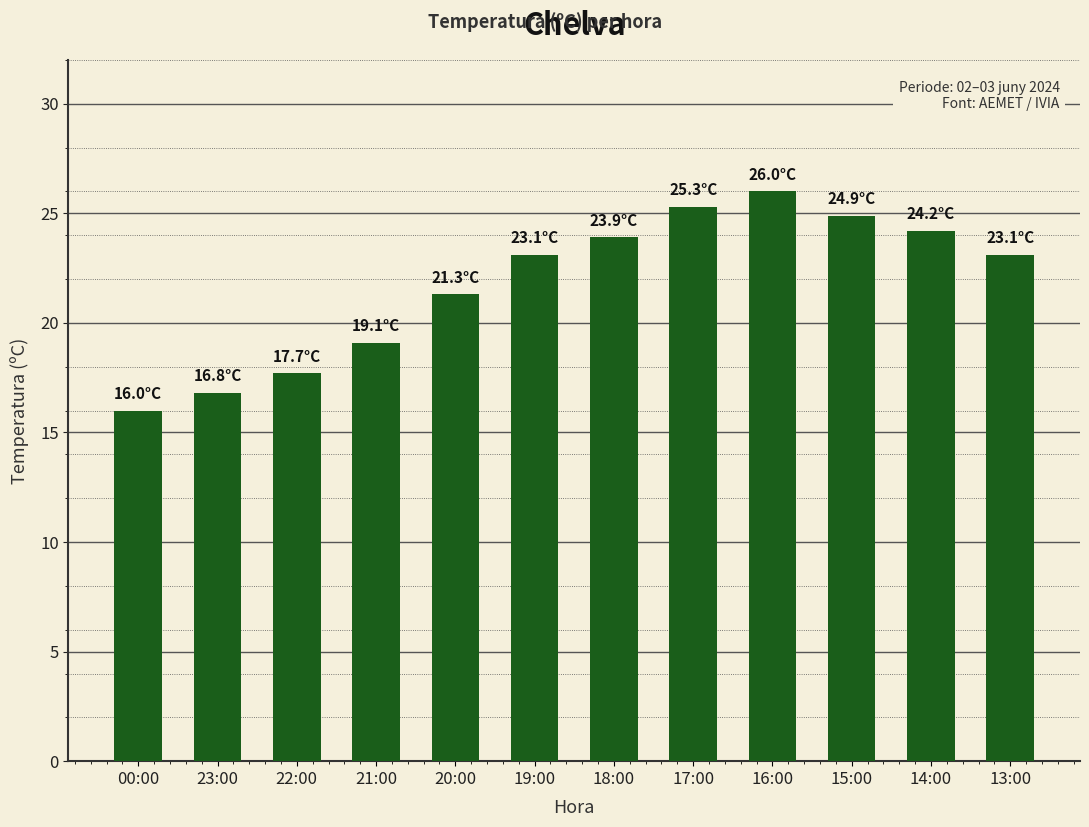

How many bars are there in total?

12